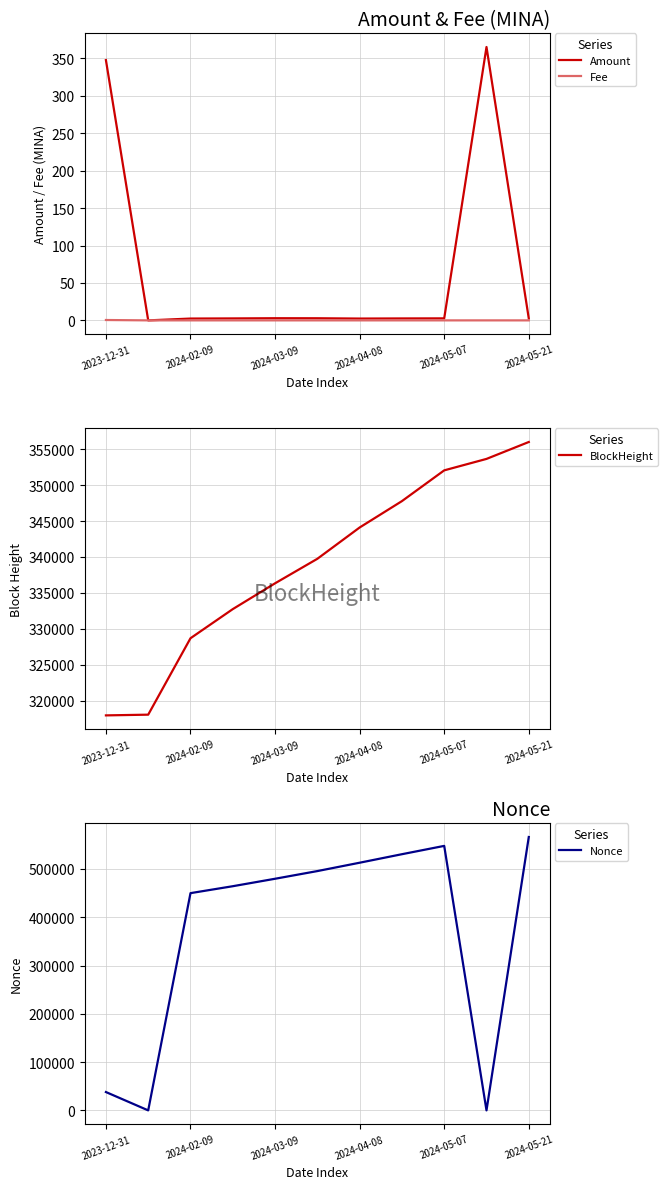

List the series in order of their peak value, highest first.

Nonce, BlockHeight, Amount, Fee